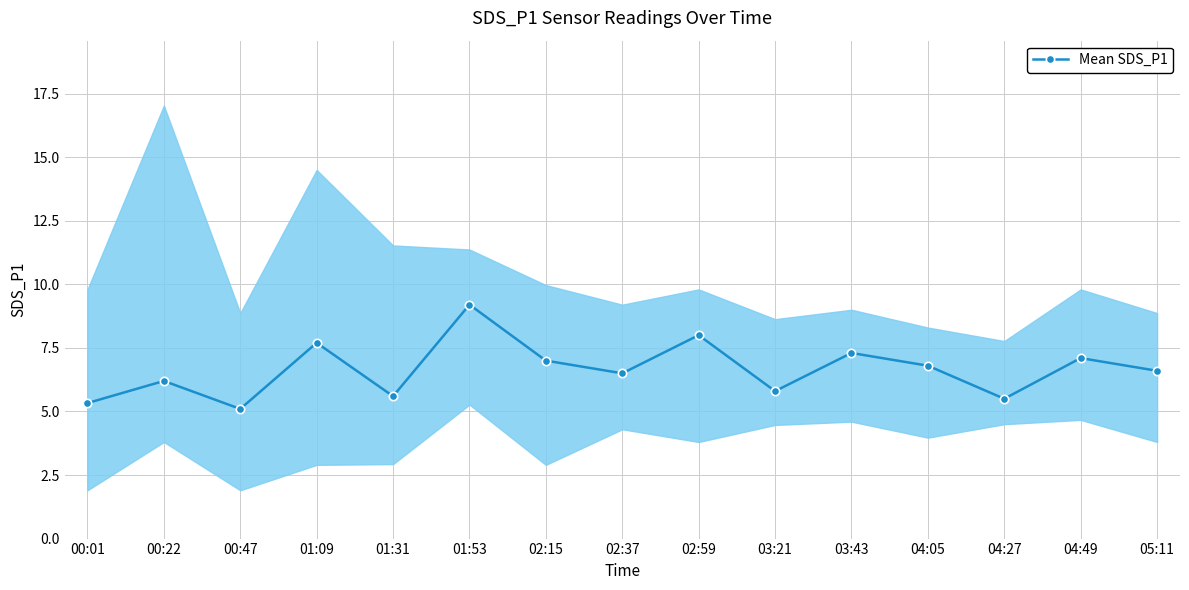

At which category does the data reach its first local valley?

00:47